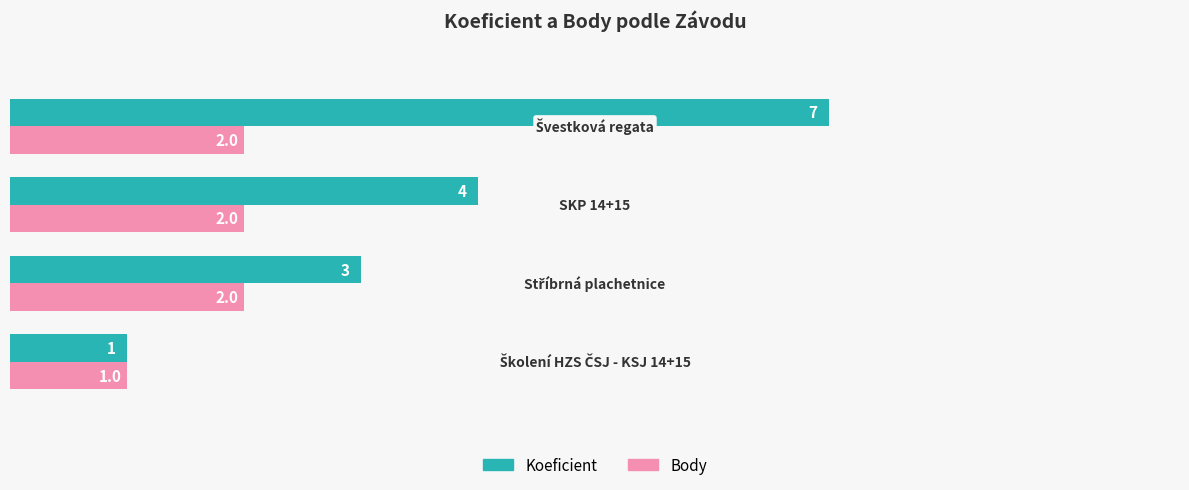

How many series are shown in this chart?

2